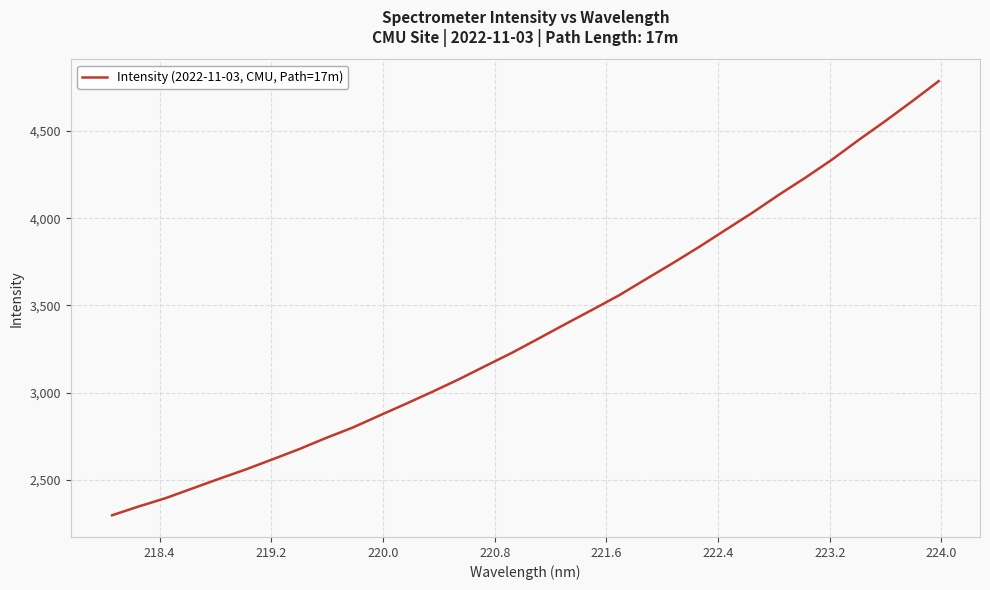

What is the greatest value displayed?

4786.0